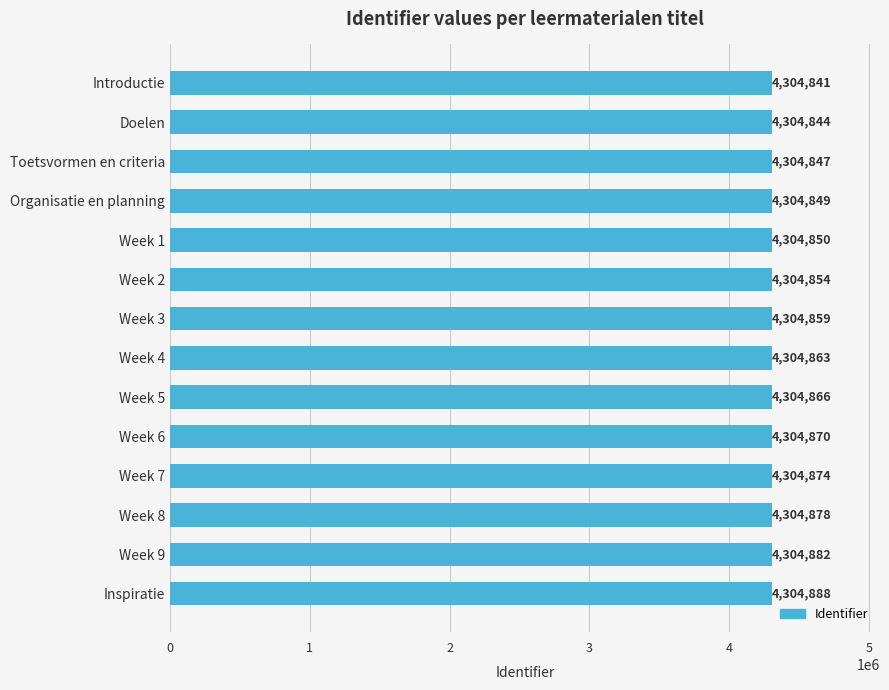

Rank the categories by value from lowest to highest.

Introductie, Doelen, Toetsvormen en criteria, Organisatie en planning, Week 1, Week 2, Week 3, Week 4, Week 5, Week 6, Week 7, Week 8, Week 9, Inspiratie